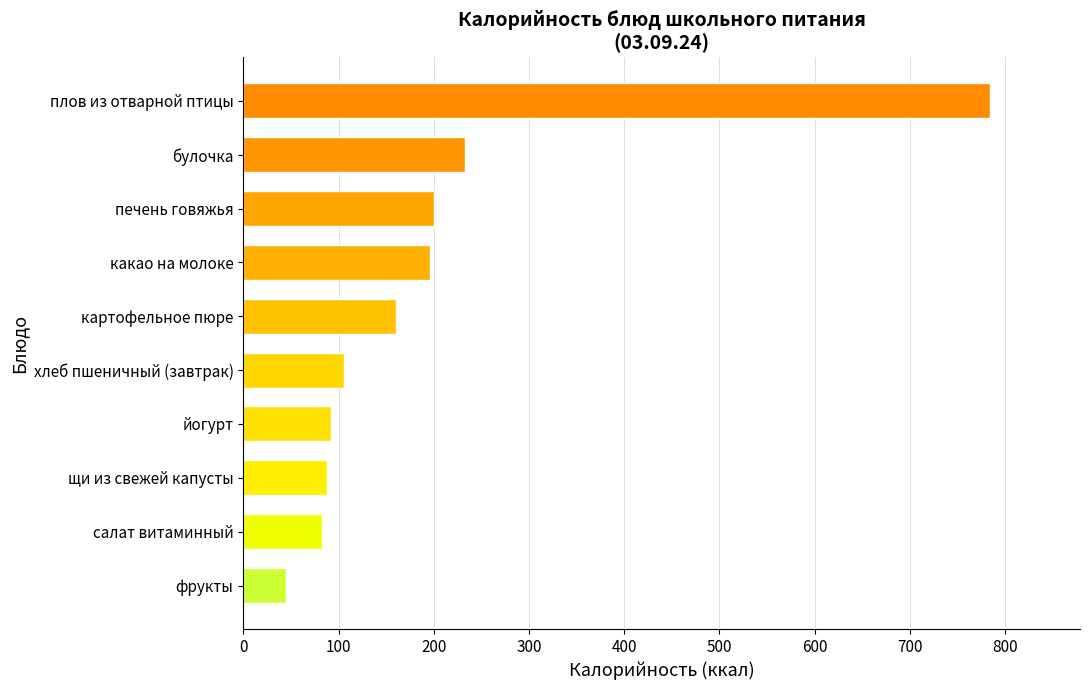

Approximately how many times larger is the value at плов из отварной птицы compared to печень говяжья?

3.9